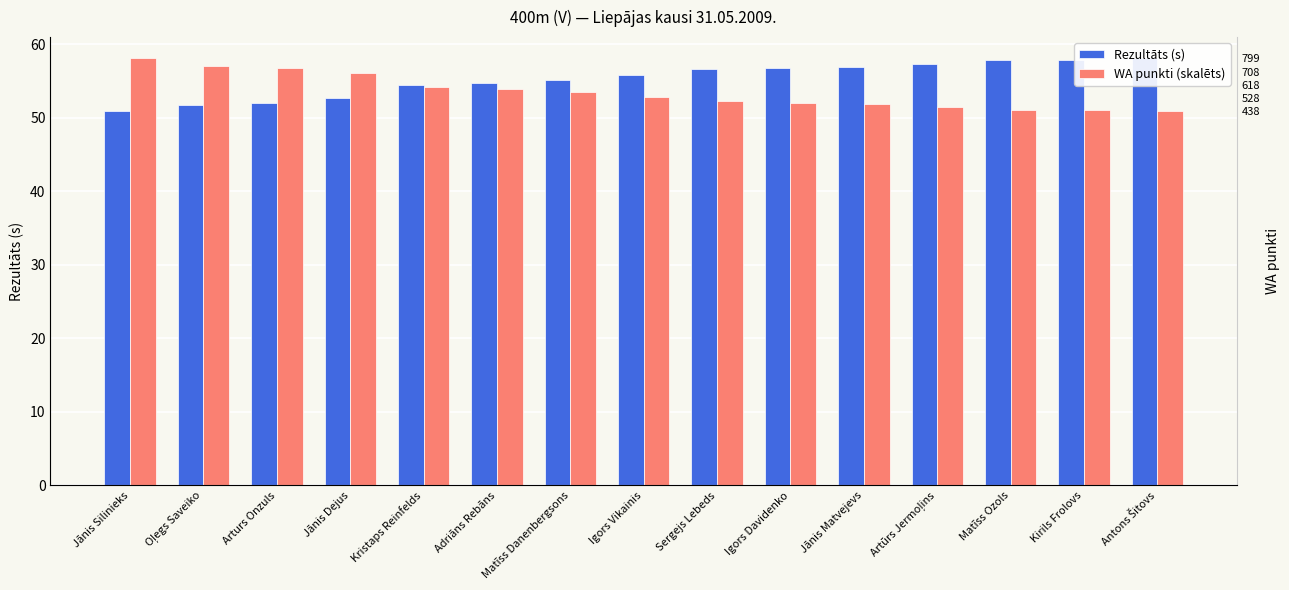

Between Arturs Onzuls and Artūrs Jermoļins, which series saw the biggest shift?

Rezultāts (s)